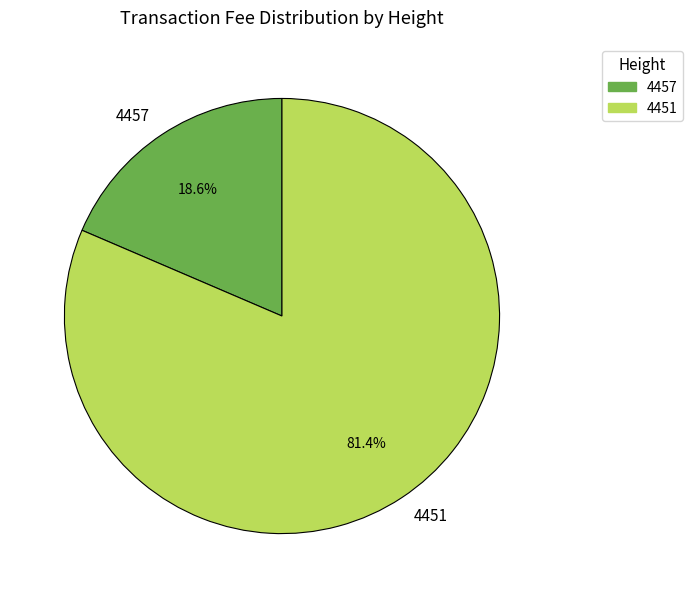

To the nearest percent, what percentage of the pie is 4451?

81%